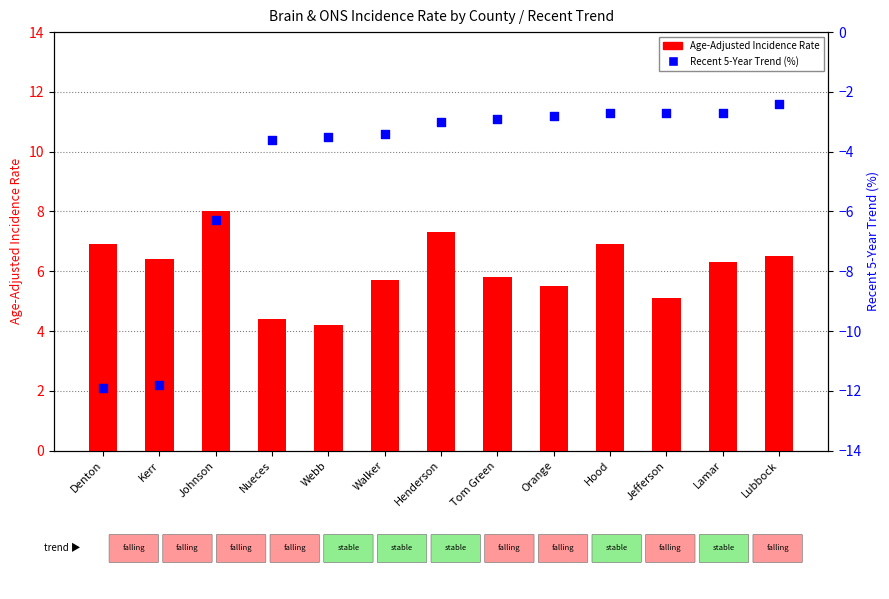

What are all the series names shown in the legend?

Age-Adjusted Incidence Rate, Recent 5-Year Trend (%)